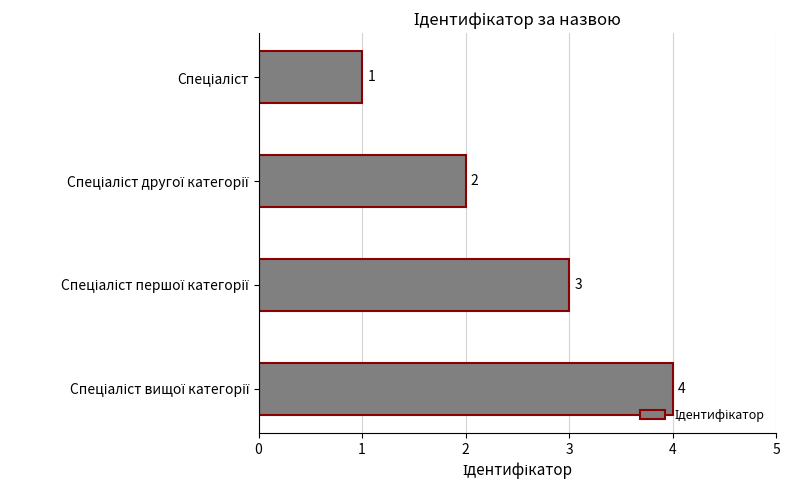

Count the values in the range 2 to 4.

3